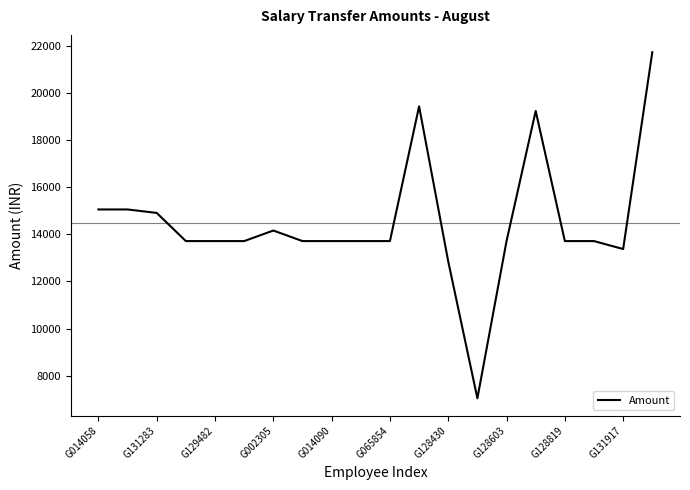

What is the difference between the maximum and minimum values?

14711